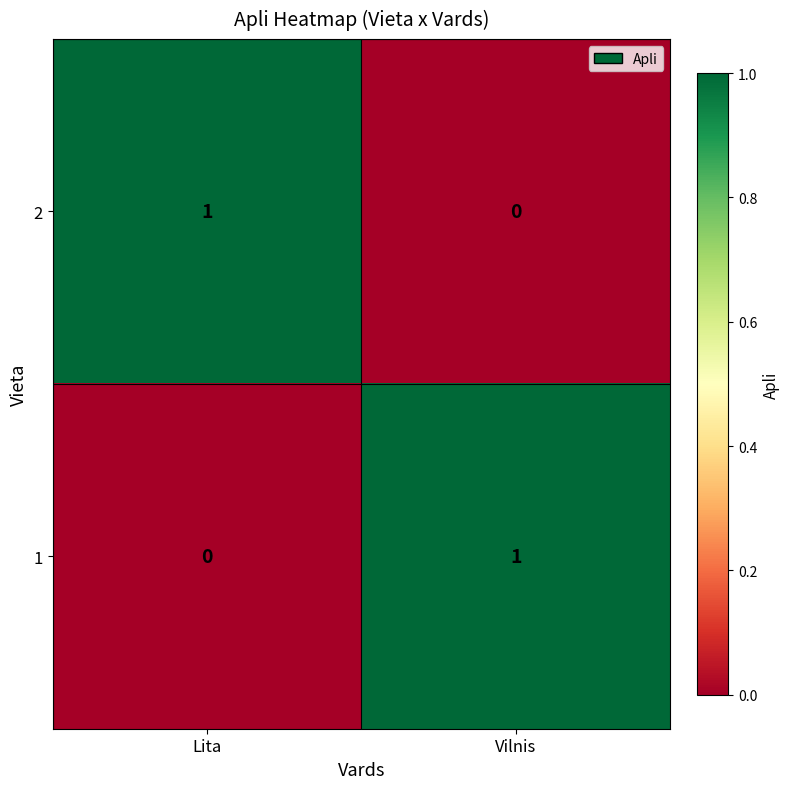

The value of 1 at Vilnis is 2. True or false?

False